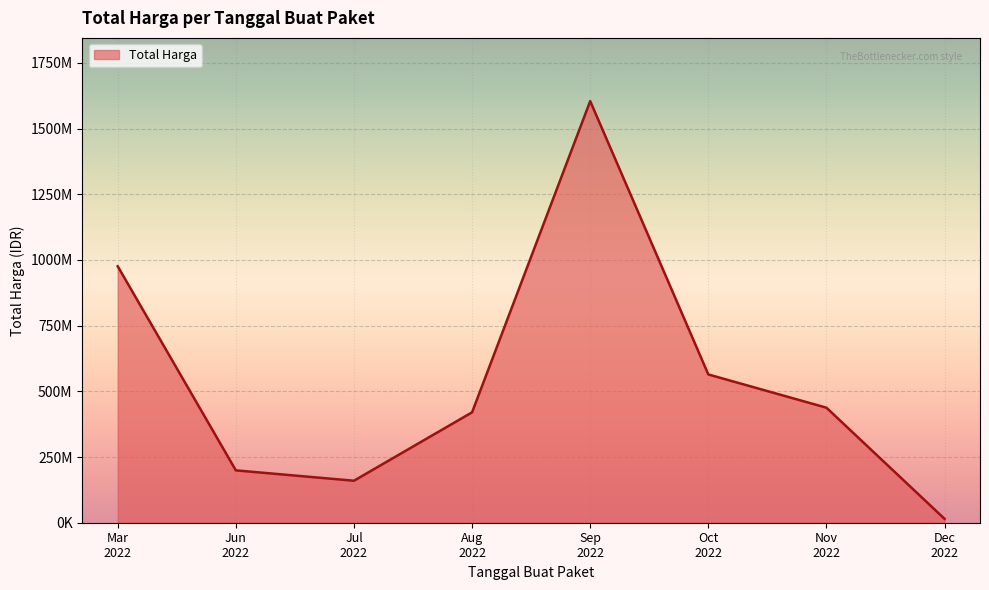

List the labels in order of value, largest first.

Sep
2022, Mar
2022, Oct
2022, Nov
2022, Aug
2022, Jun
2022, Jul
2022, Dec
2022